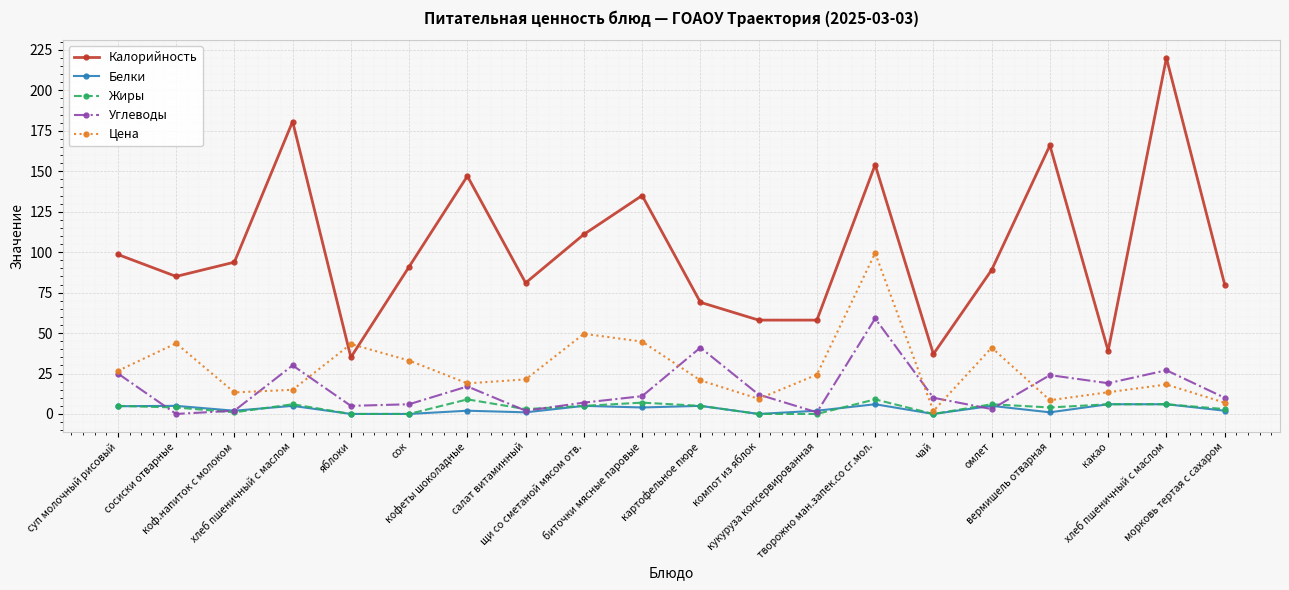

What is the sum of the Цена values at хлеб пшеничный с маслом and омлет?

55.9